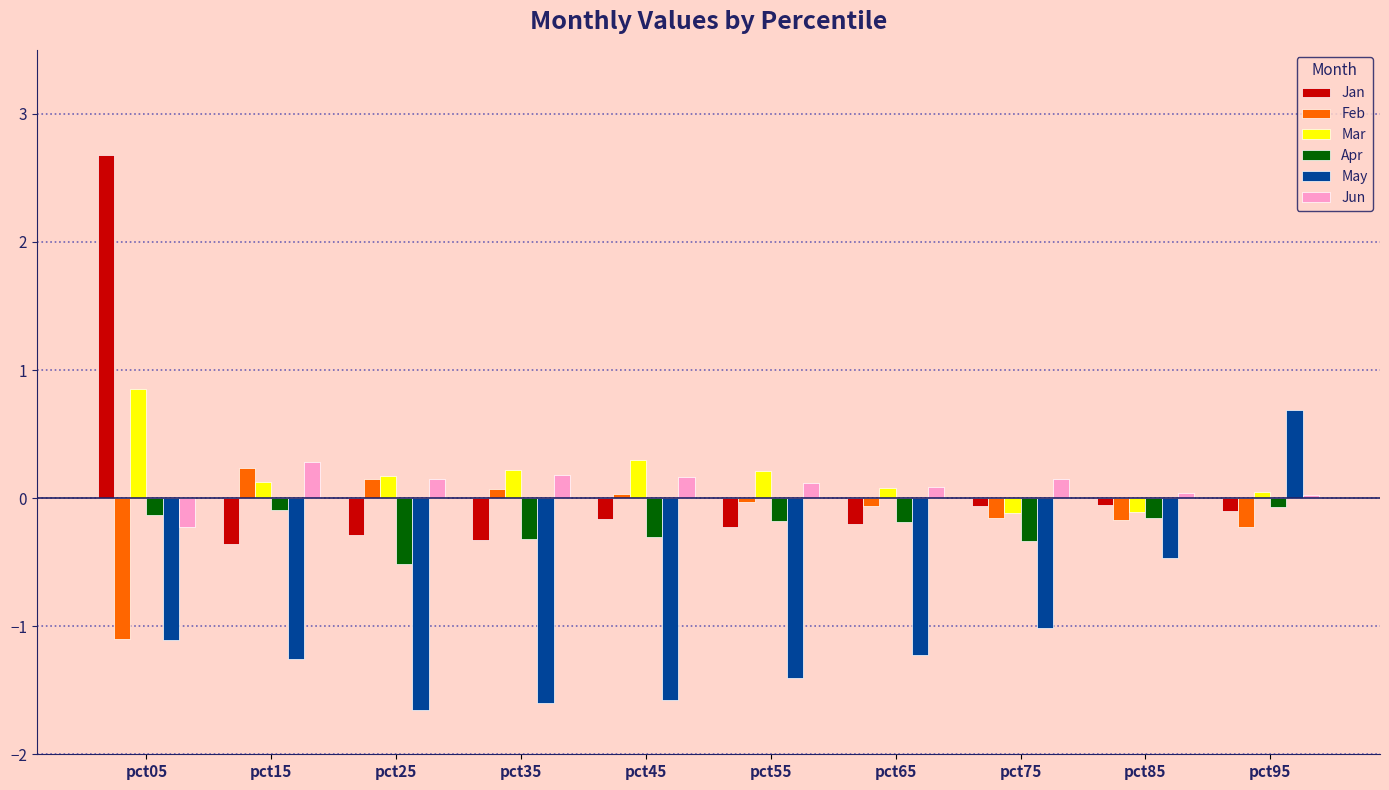

What is the highest value of the Jun series?

0.3